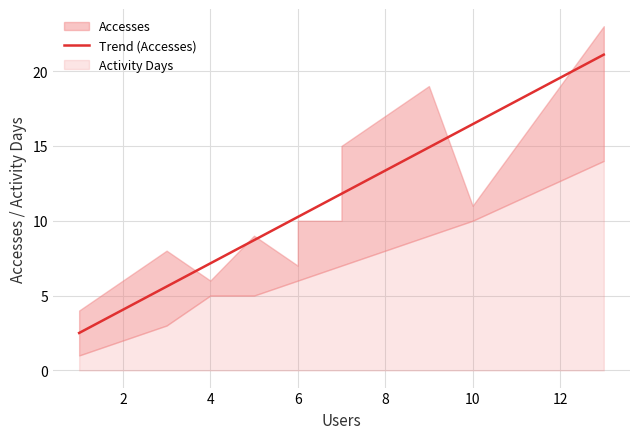

Rank the series by their average value, from highest to lowest.

Accesses, Activity Days